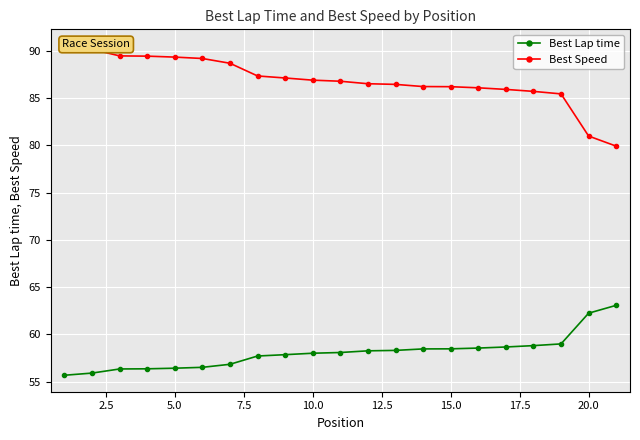

What is the difference between the maximum and minimum values in the Best Speed series?

10.6